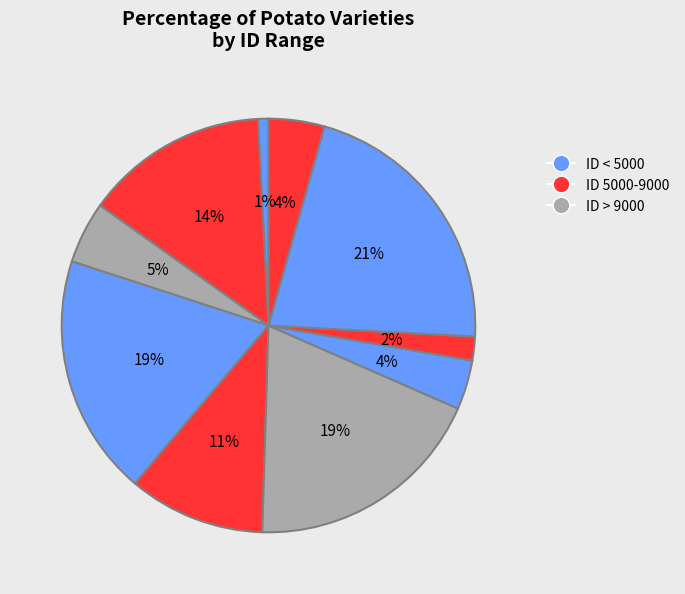

Count the number of slices in the pie.

10